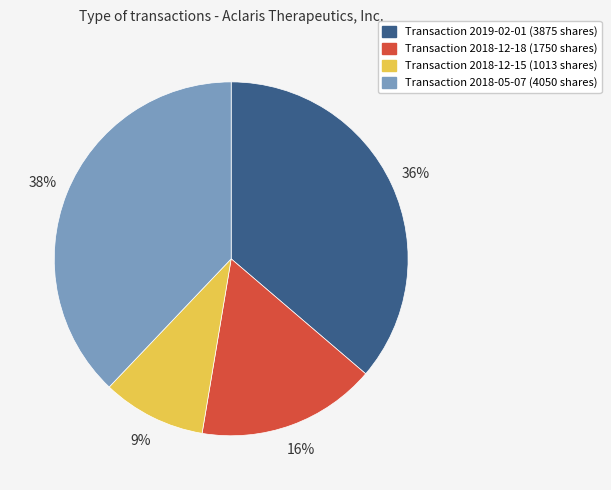

Does any single category account for the majority?

No